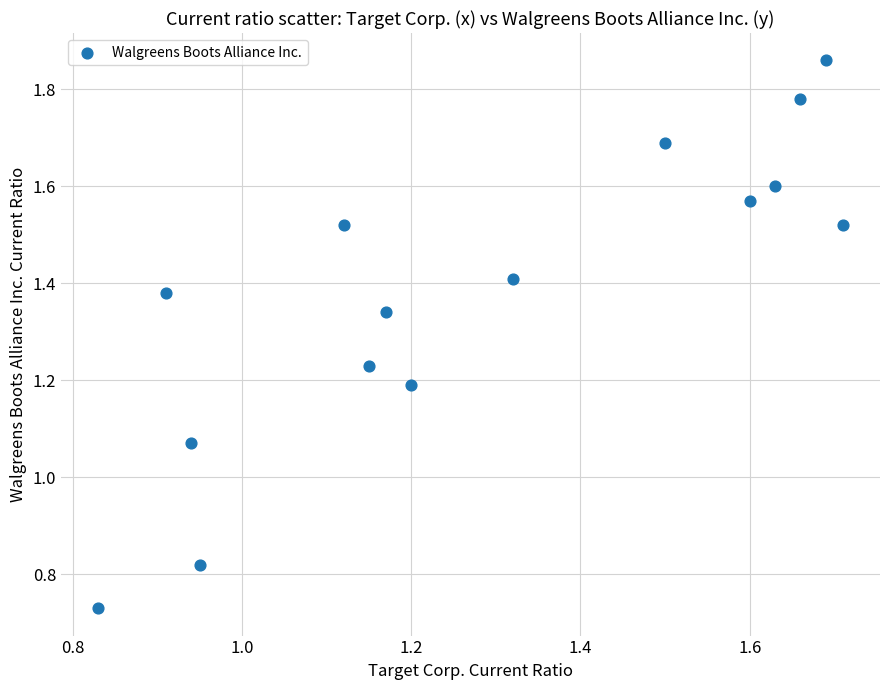

What is the range of X values (max minus min)?

0.9